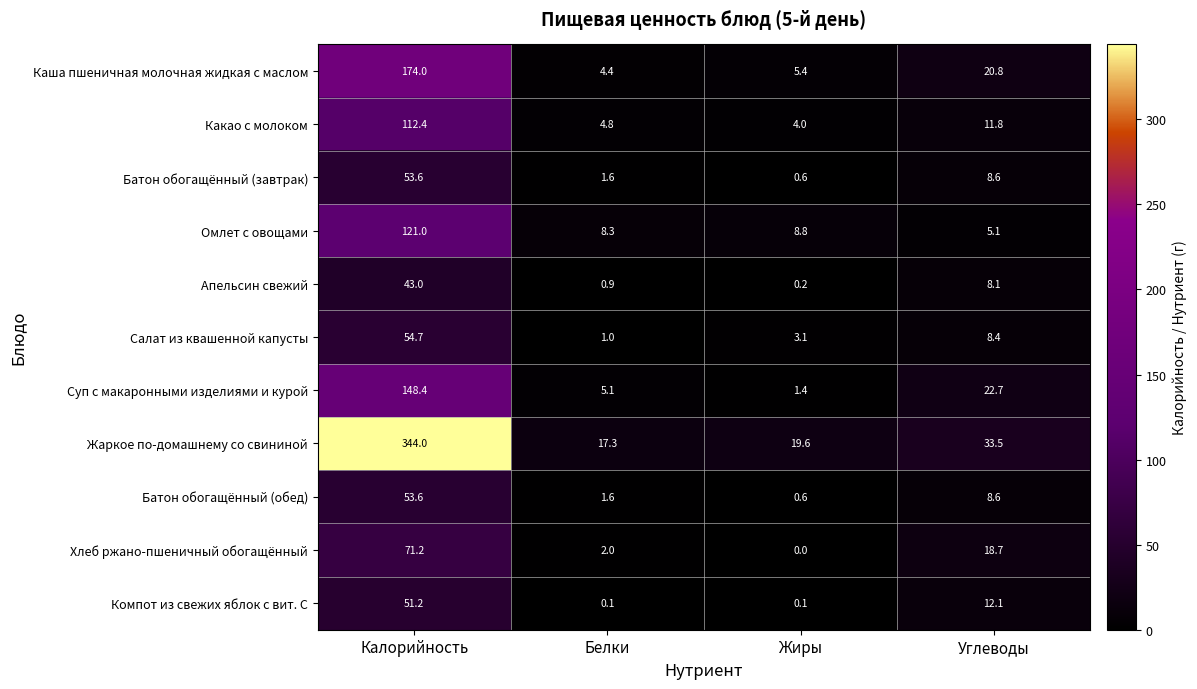

Which series has the largest total across all categories?

Жаркое по-домашнему со свининой